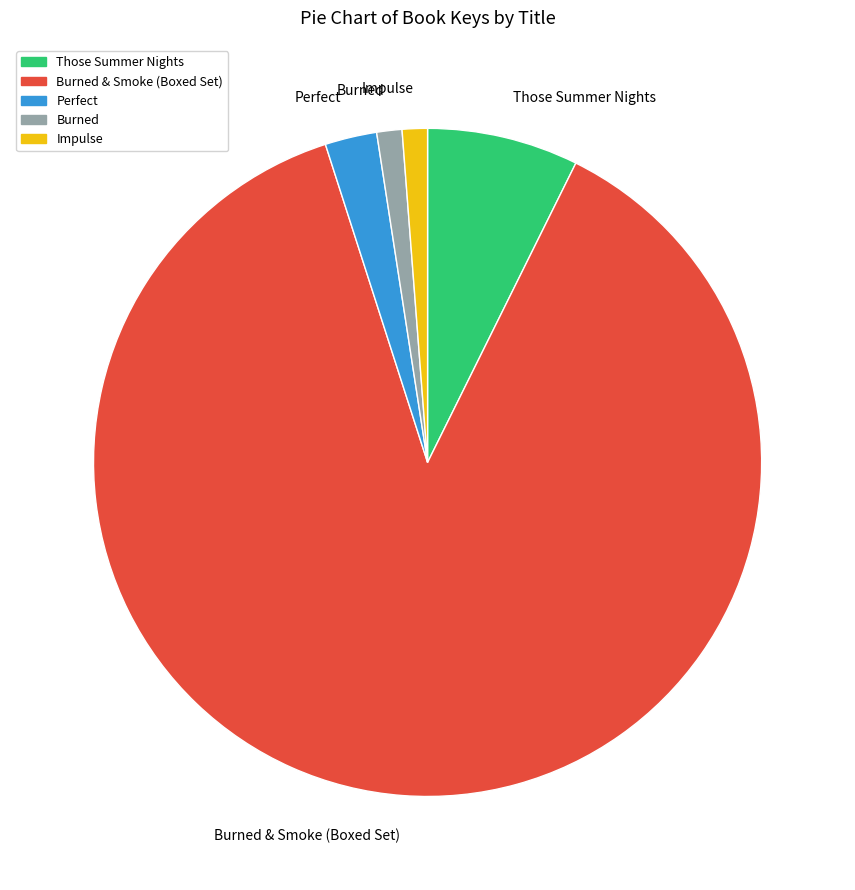

What is the ratio of the value at Impulse to the value at Burned?

1.0